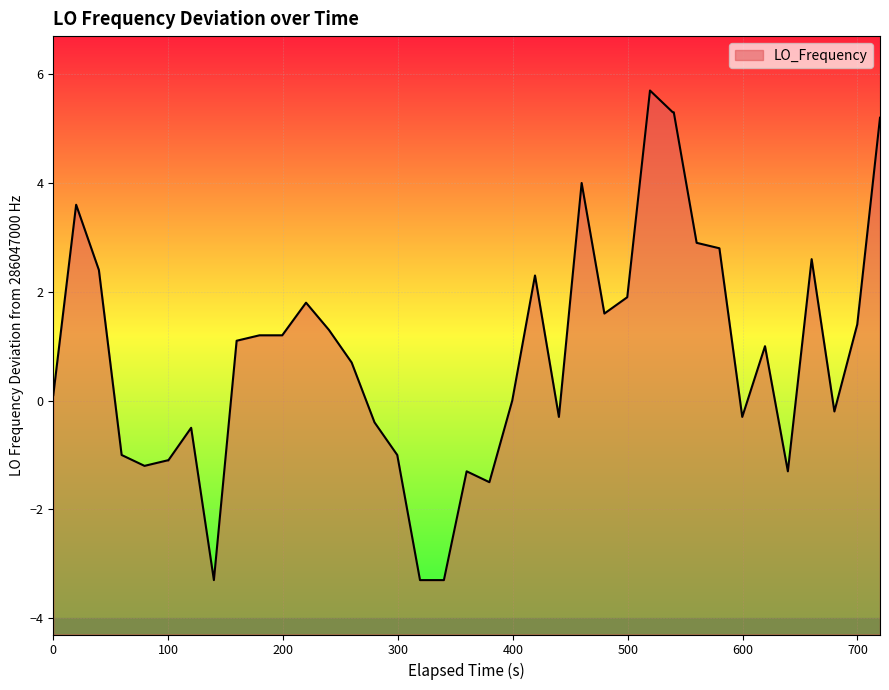

Count the number of categories in the chart.

40